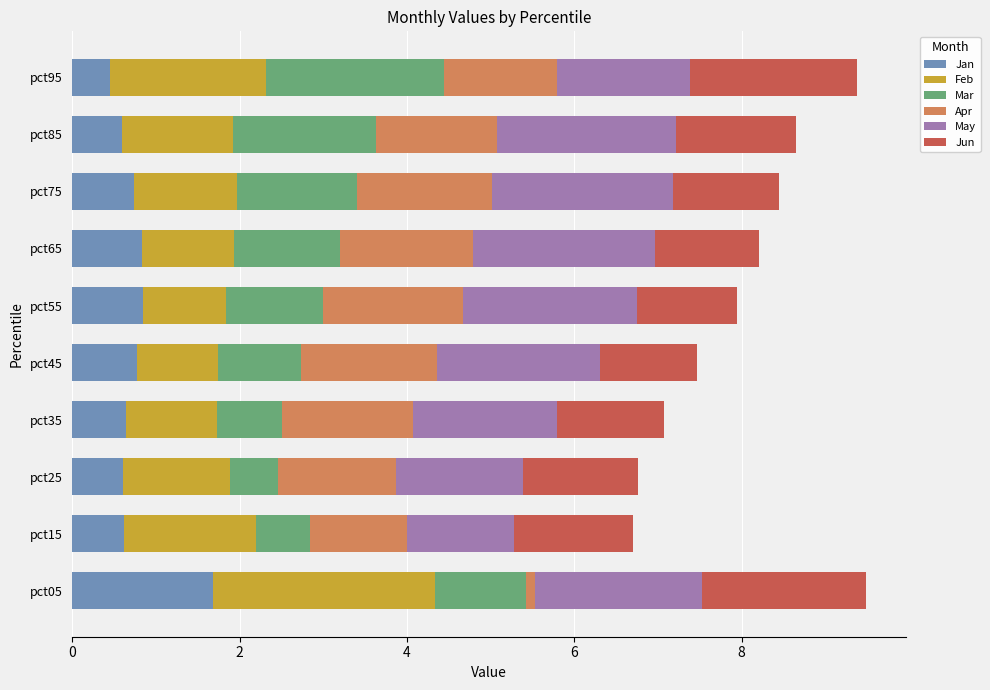

What is the minimum value for Jan?

0.5